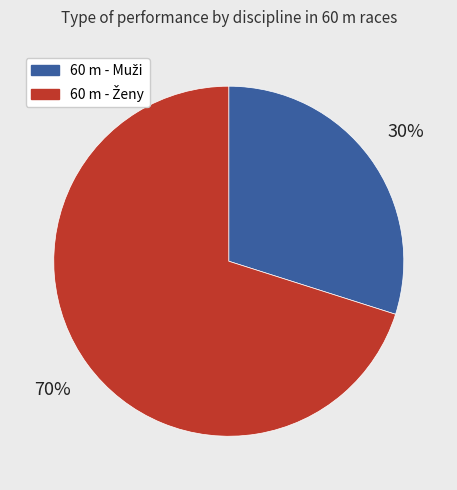

Is there any slice that represents more than half of the pie?

Yes